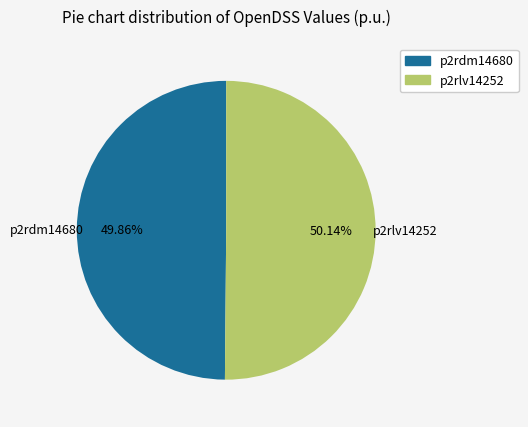

Count the number of slices in the pie.

2